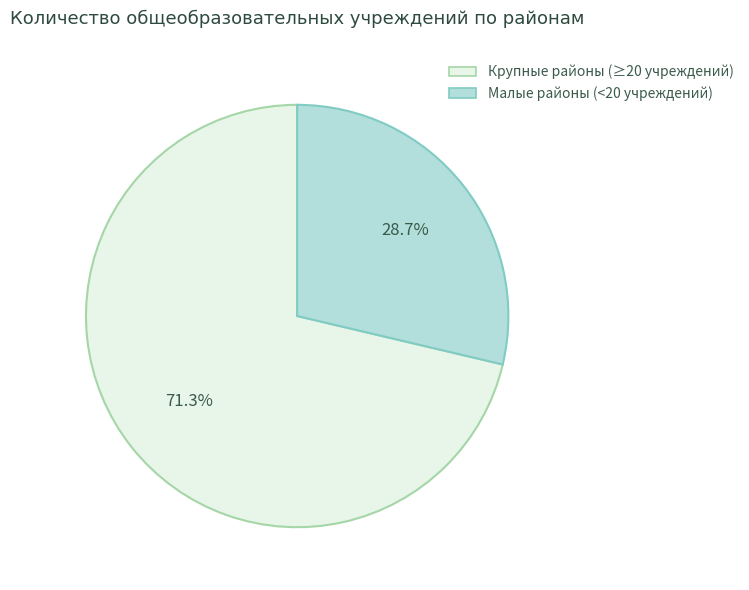

Which category has the biggest portion of the pie?

Крупные районы (≥20 учреждений)